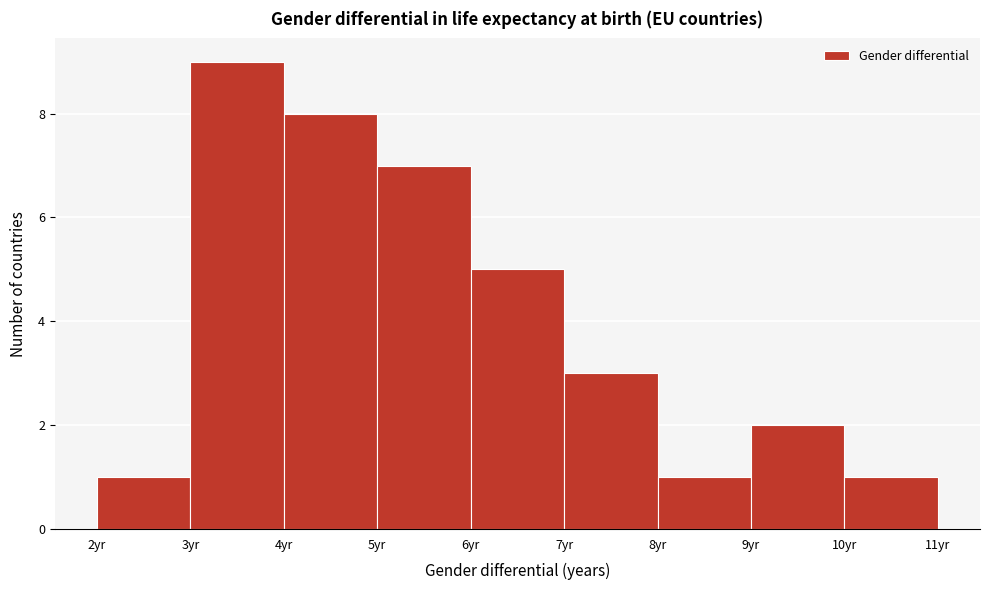

Reading left to right, transcribe this chart: for each bar, give the range it covers on the x-axis and its height. The values are not printed on the chart, so give them approximately, as read against the axis.

2 to 3: 1
3 to 4: 9
4 to 5: 8
5 to 6: 7
6 to 7: 5
7 to 8: 3
8 to 9: 1
9 to 10: 2
10 to 11: 1